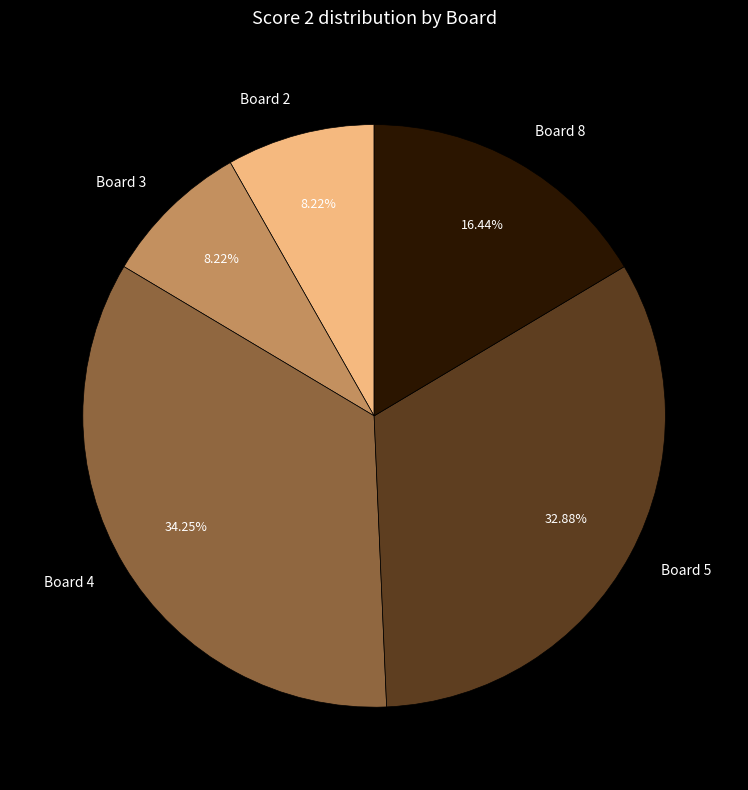

What is the ratio of the value at Board 5 to the value at Board 2?

4.0